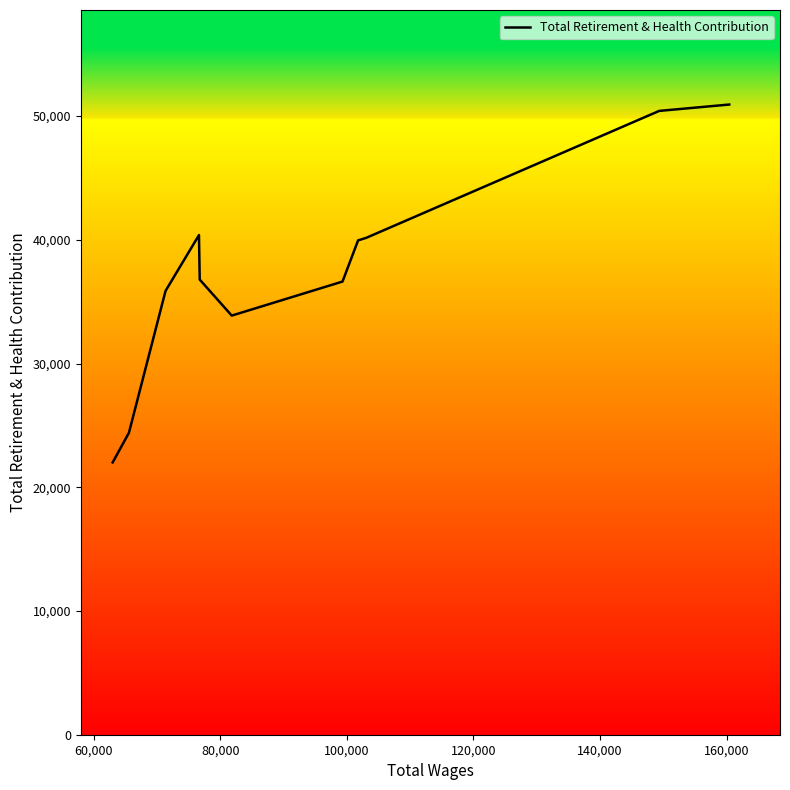

What is the smallest value displayed?

22011